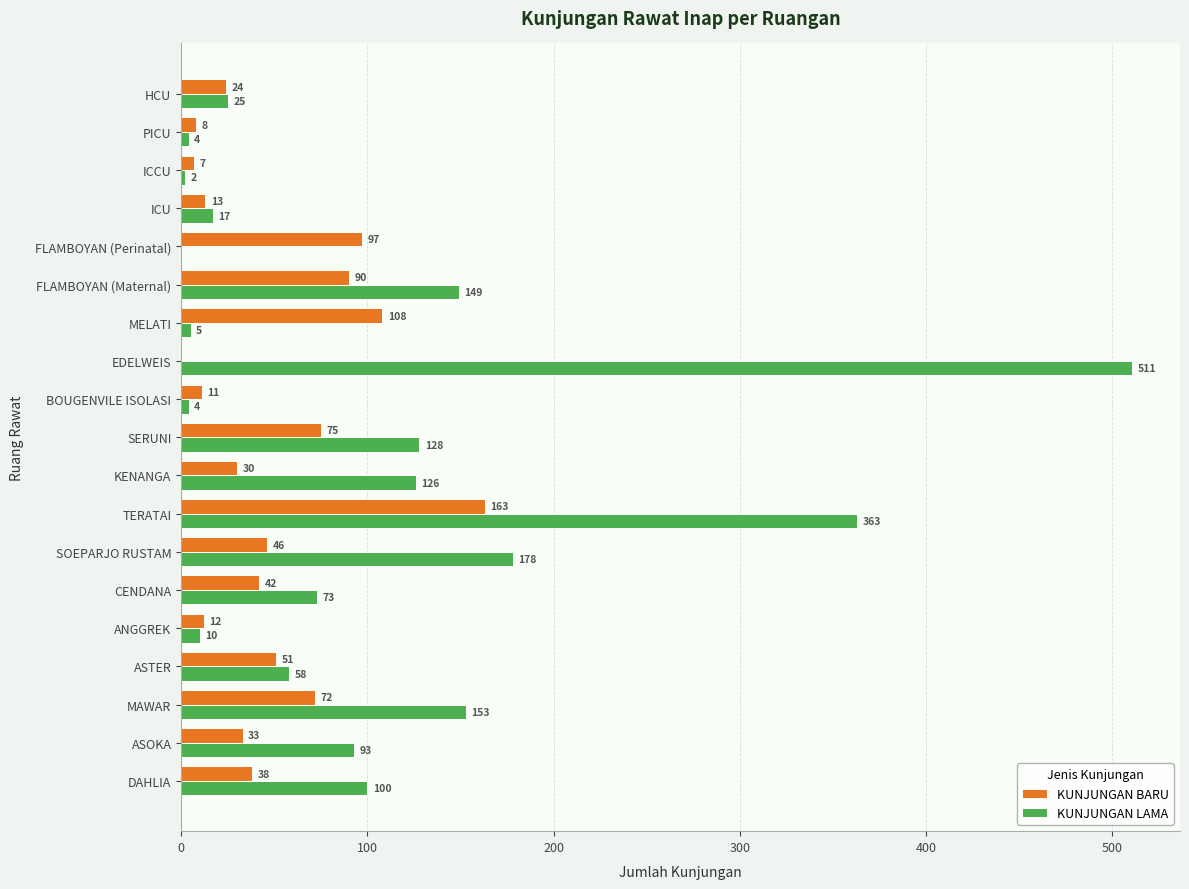

What is the sum of the KUNJUNGAN LAMA values at MELATI and DAHLIA?

105